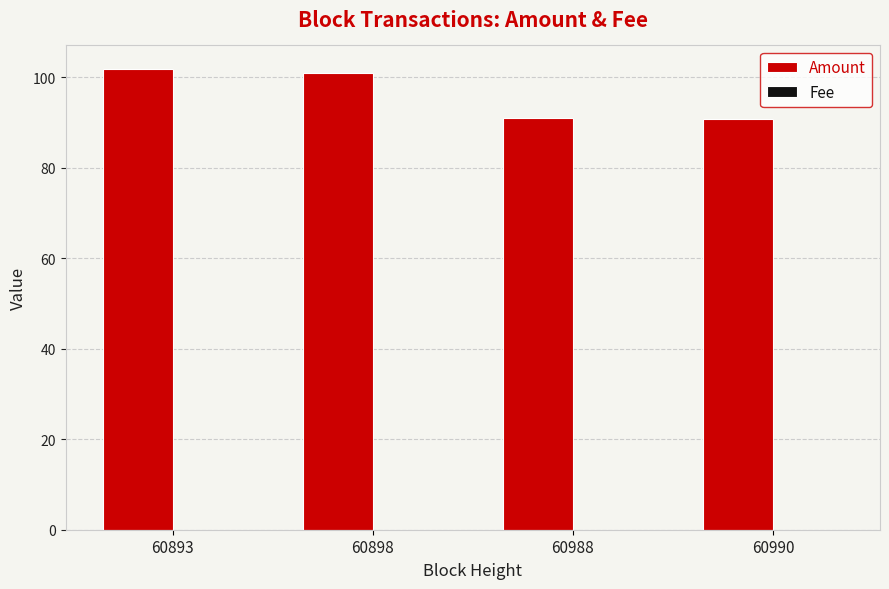

What is the greatest value displayed?

101.9